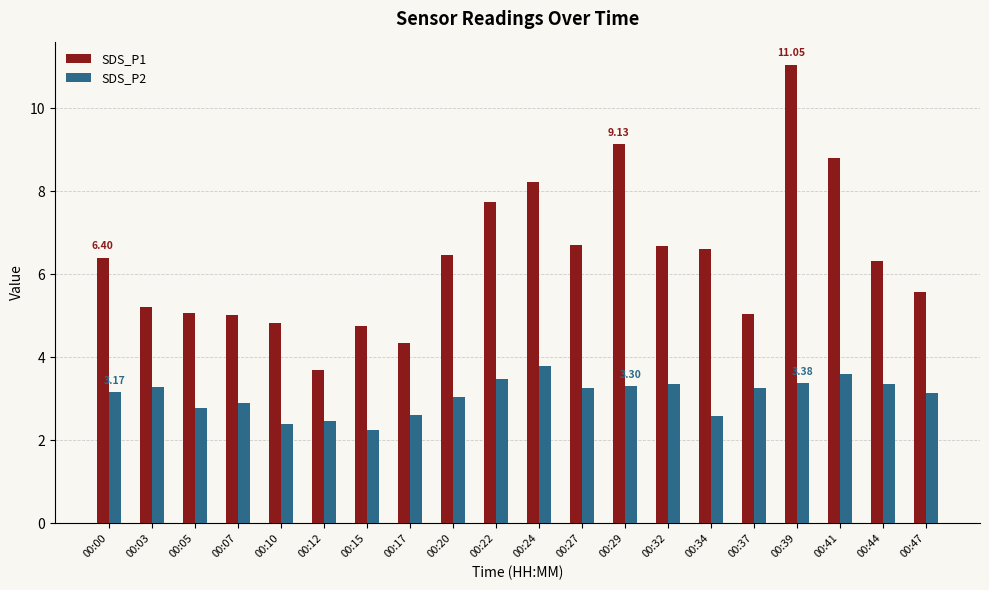

Which series has the largest range (max minus min)?

SDS_P1